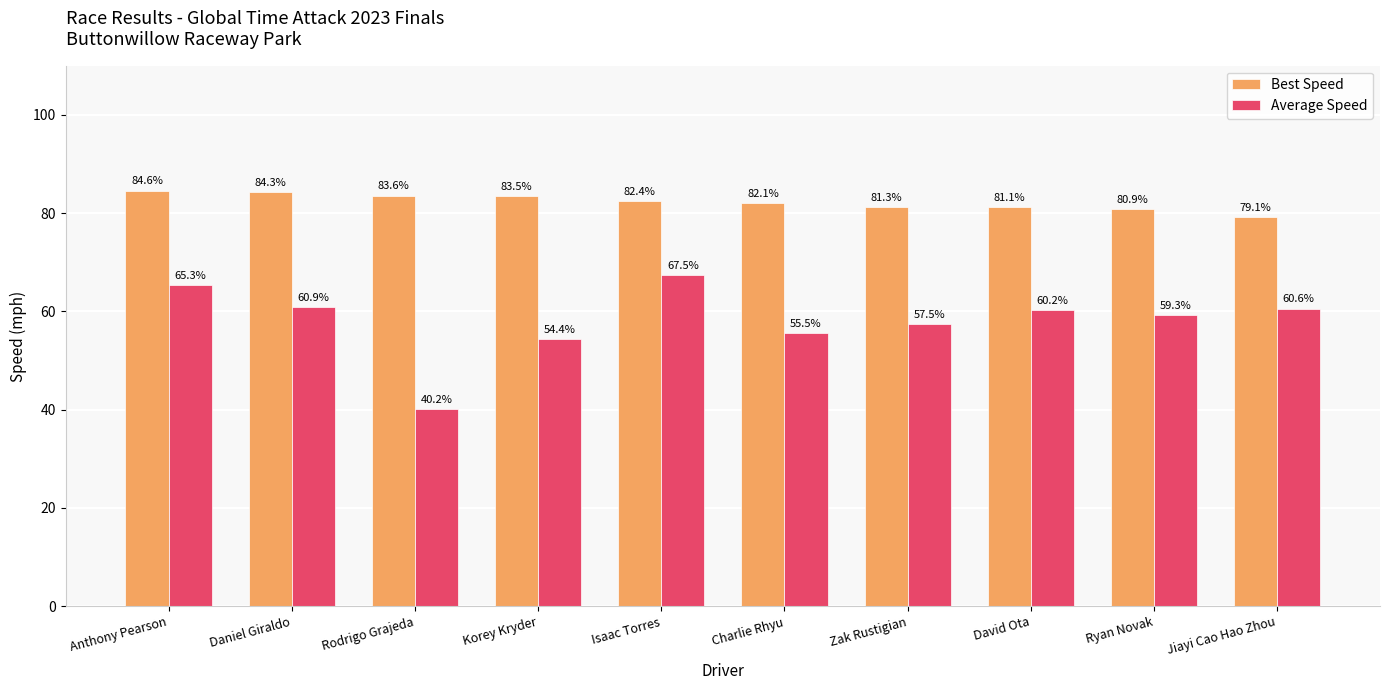

What is the sum of all Average Speed values?

581.3